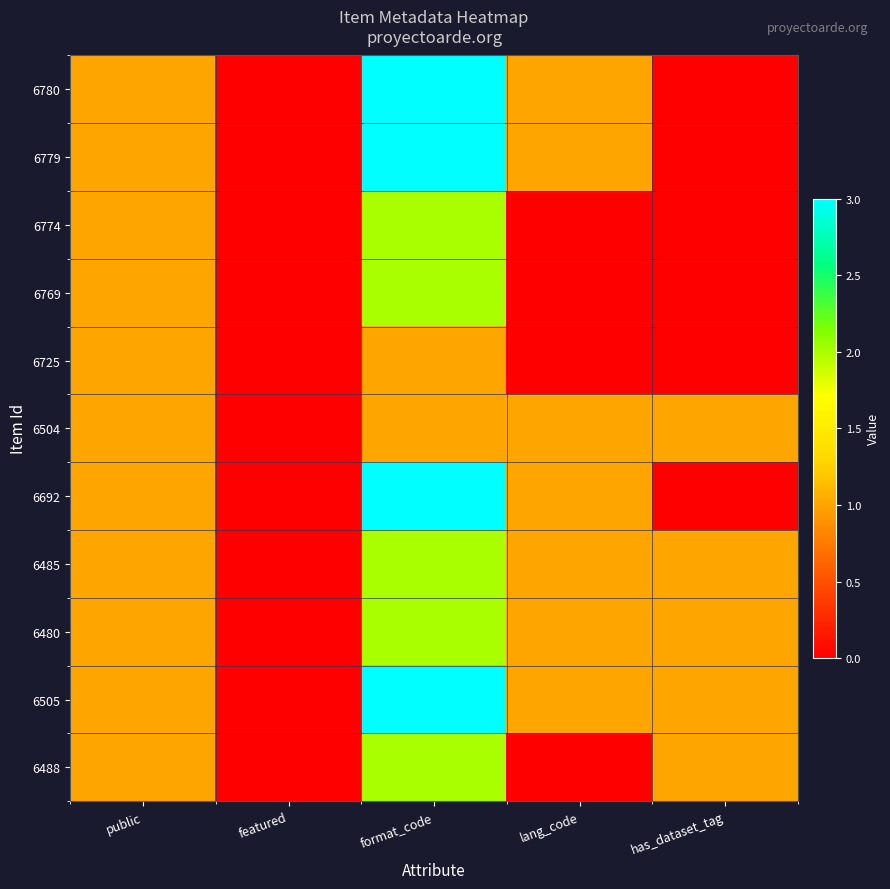

Reading right to left, what are all the values shown in this chart?

6780: has_dataset_tag=0	lang_code=1	format_code=3	featured=0	public=1
6779: has_dataset_tag=0	lang_code=1	format_code=3	featured=0	public=1
6774: has_dataset_tag=0	lang_code=0	format_code=2	featured=0	public=1
6769: has_dataset_tag=0	lang_code=0	format_code=2	featured=0	public=1
6725: has_dataset_tag=0	lang_code=0	format_code=1	featured=0	public=1
6504: has_dataset_tag=1	lang_code=1	format_code=1	featured=0	public=1
6692: has_dataset_tag=0	lang_code=1	format_code=3	featured=0	public=1
6485: has_dataset_tag=1	lang_code=1	format_code=2	featured=0	public=1
6480: has_dataset_tag=1	lang_code=1	format_code=2	featured=0	public=1
6505: has_dataset_tag=1	lang_code=1	format_code=3	featured=0	public=1
6488: has_dataset_tag=1	lang_code=0	format_code=2	featured=0	public=1